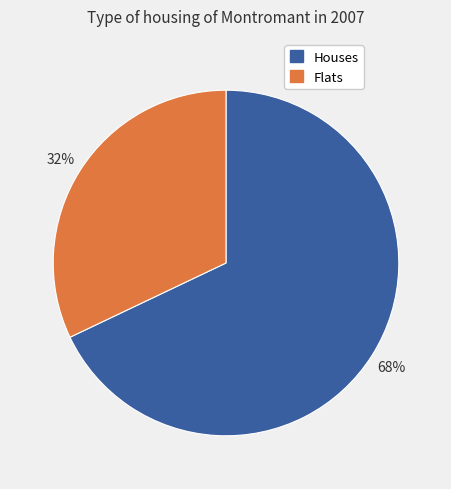

What percentage is the Houses slice, to the nearest percent?

68%